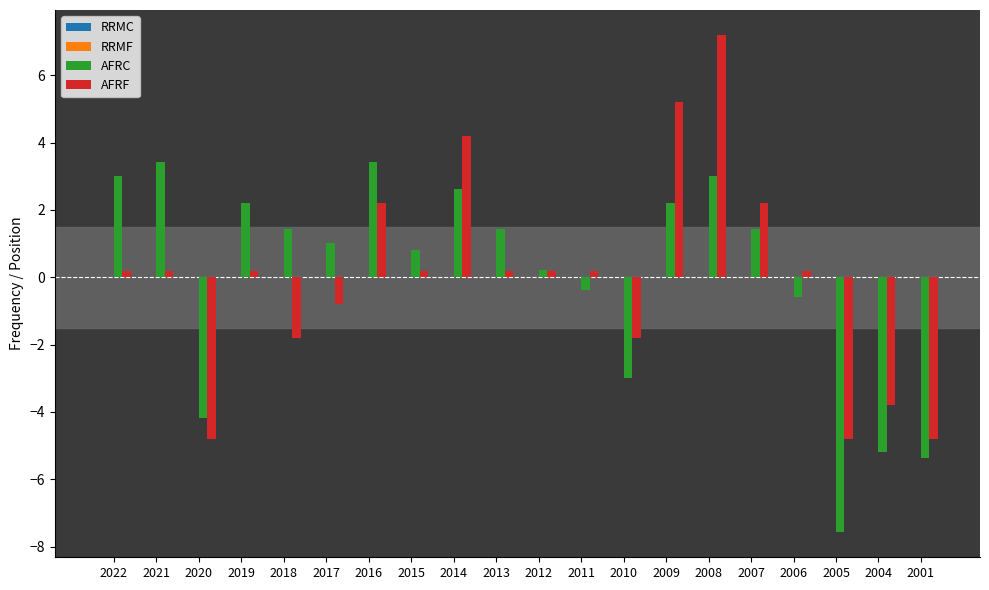

Which series has the largest range (max minus min)?

AFRF